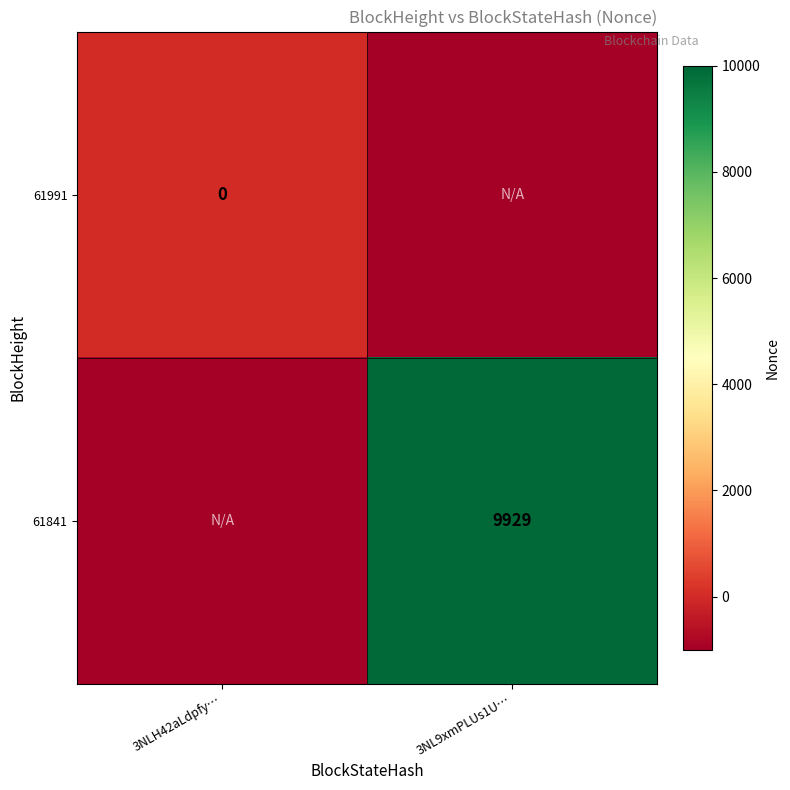

What is the total value across all series at 3NLH42aLdpfy…?

-1000